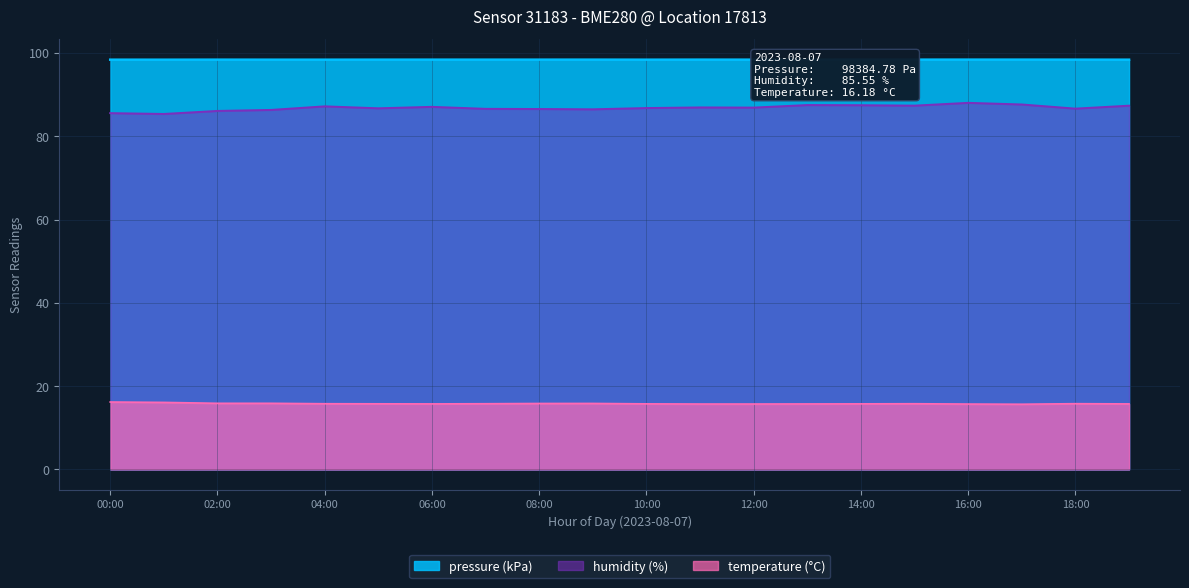

What is the sum of all humidity values?

1736.3